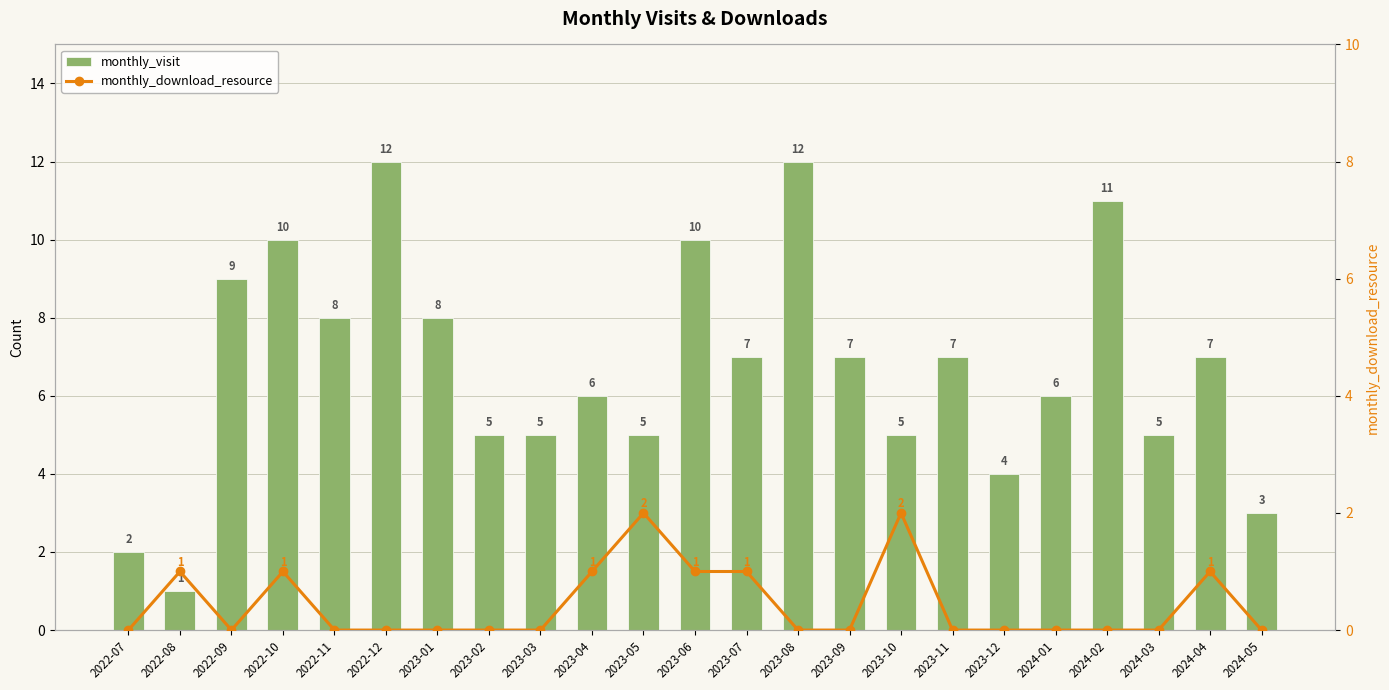

What is the value of the monthly_visit bar at the 15th from the left?

7